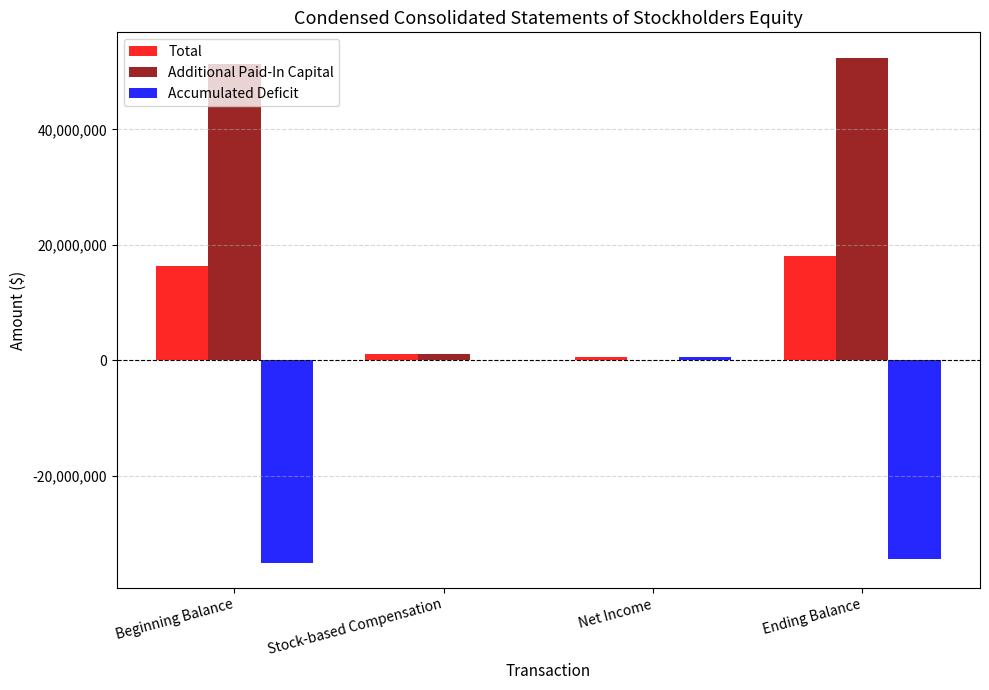

How many distinct data groups are displayed?

3